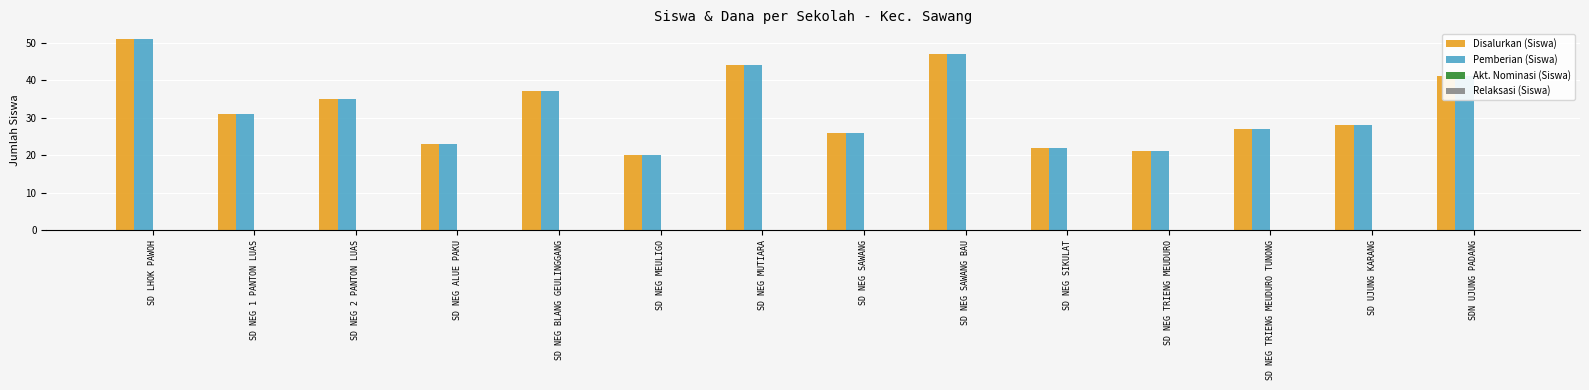

What is the lowest value of the Pemberian (Siswa) series?

20